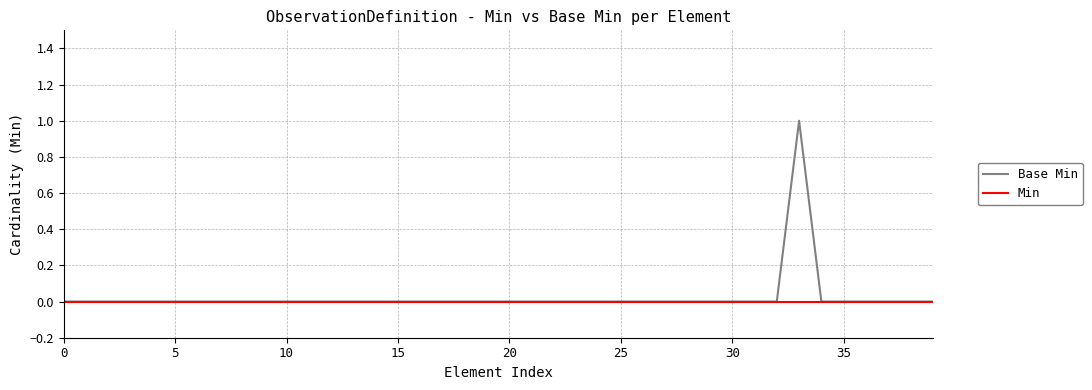

What is the sum of all Base Min values?

1